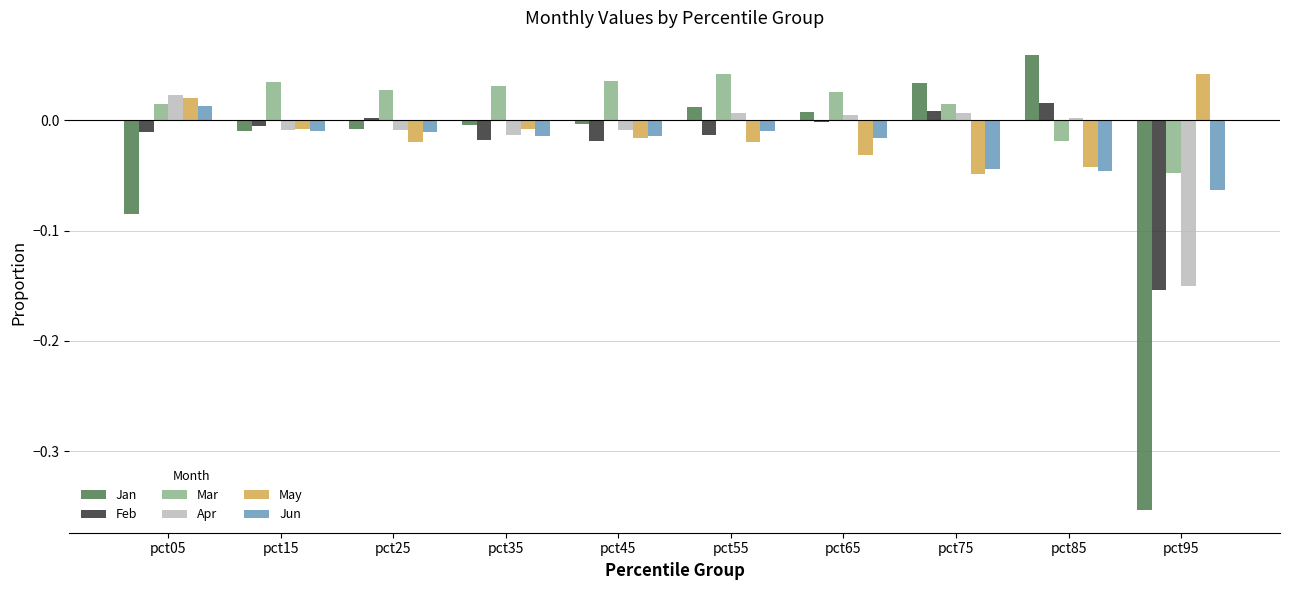

How many data points does each series have?

10